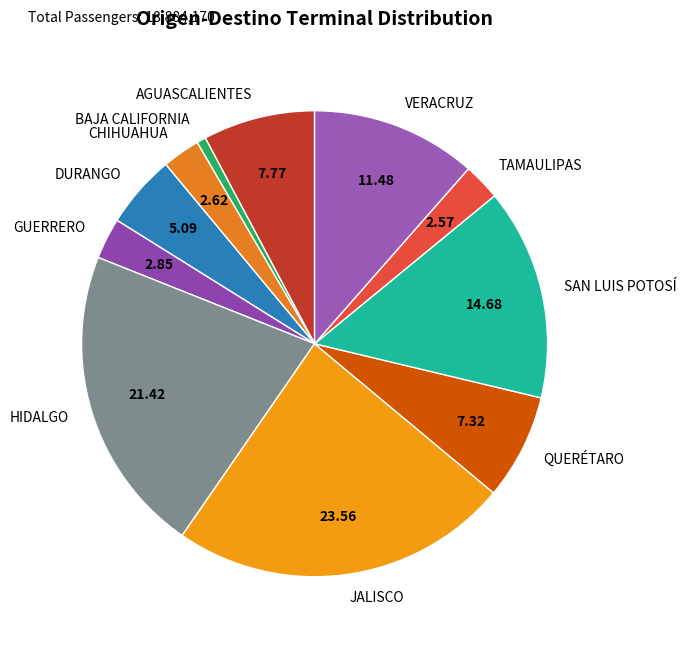

Does HIDALGO account for over 50% of the chart?

No